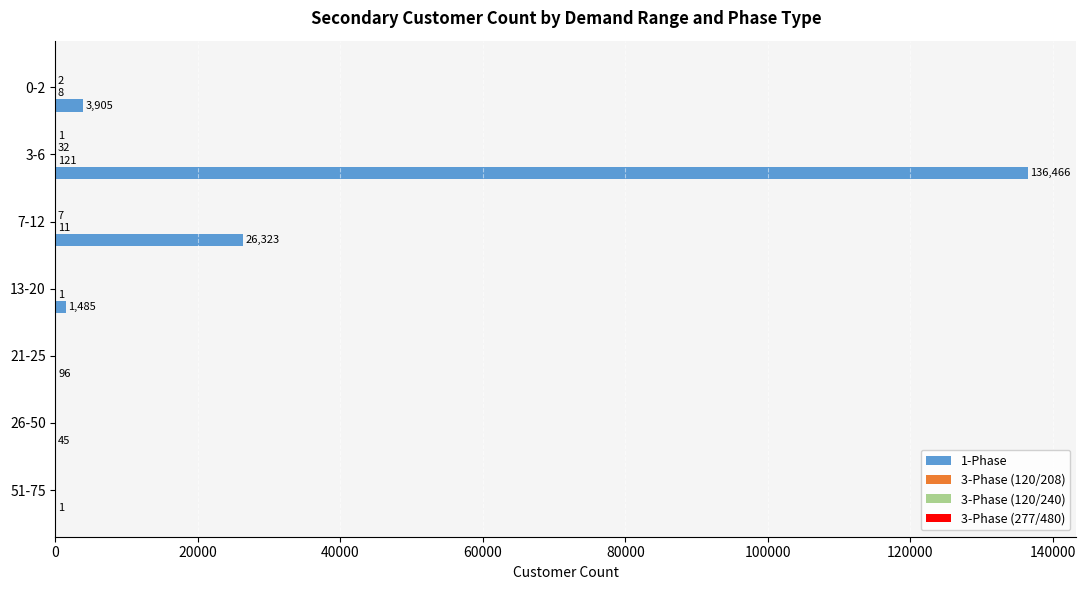

What is the highest value of the 1-Phase series?

136466